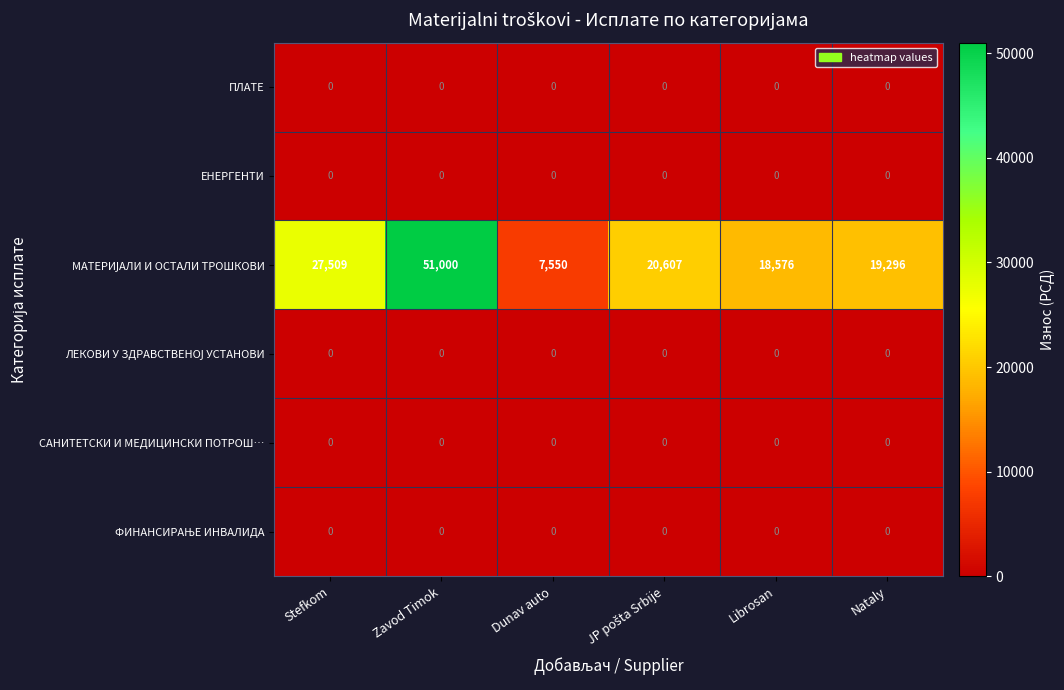

What is the spread (max minus min) of values at Stefkom?

27509